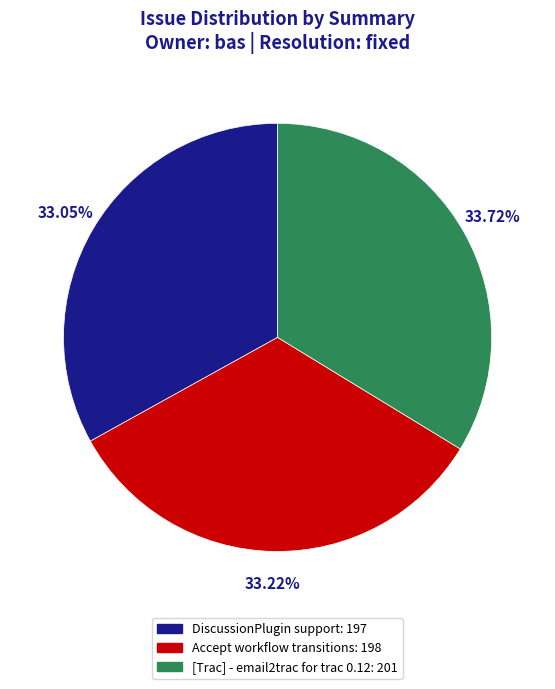

Is the sum of Accept workflow transitions and [Trac] - email2trac for trac 0.12 greater than half?

Yes